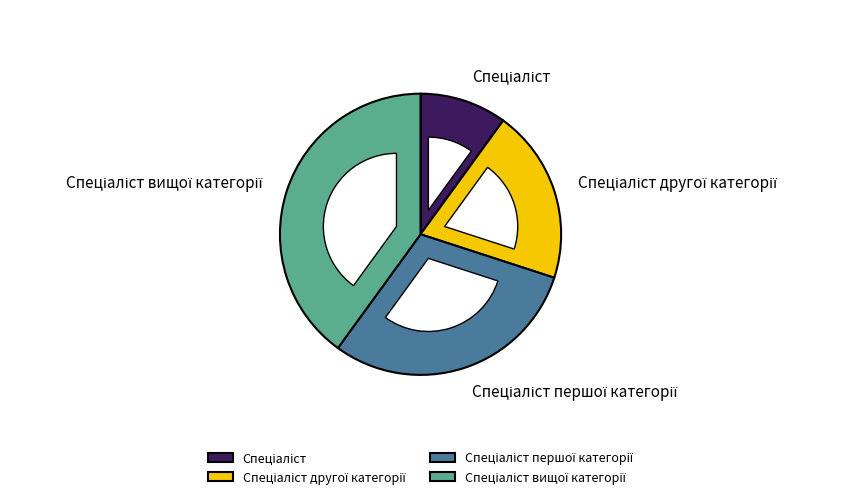

Between Спеціаліст and Спеціаліст першої категорії, which is larger?

Спеціаліст першої категорії